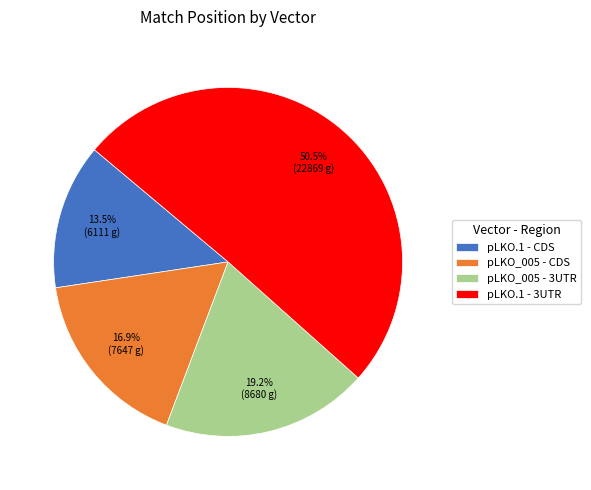

Approximately how many times larger is the value at pLKO.1 - CDS compared to pLKO_005 - 3UTR?

0.7